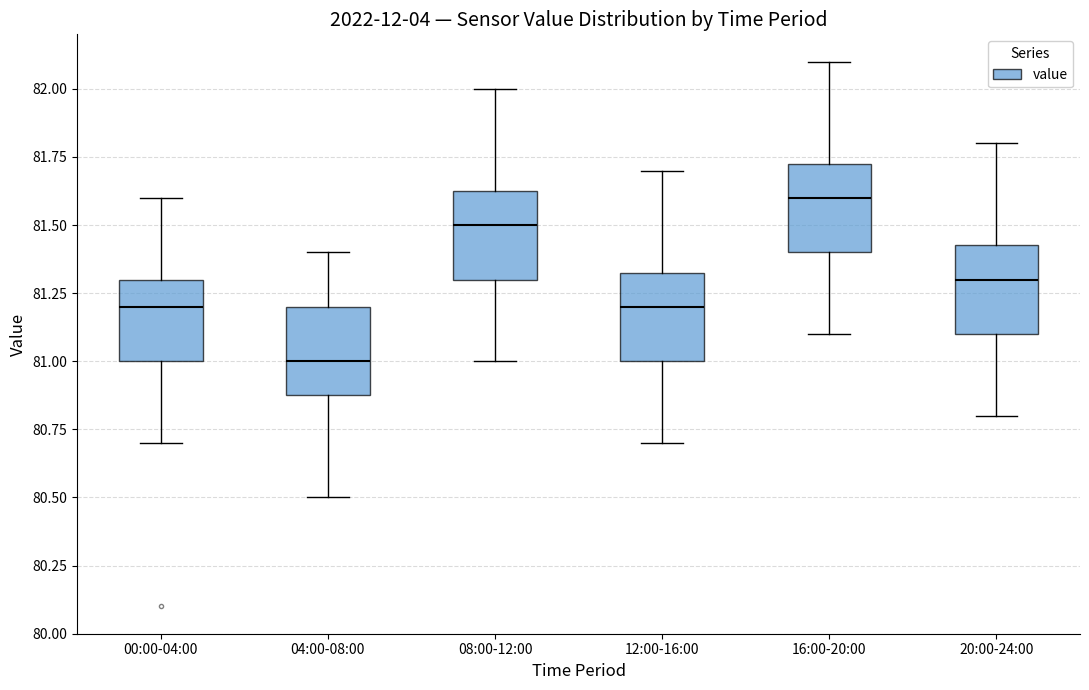

Reading left to right, read every box against the y-axis: the position of its median line, the range the box covers, and the ends of its whiskers. The values are not printed on the chart, so give them approximately, as read against the axis.

00:00-04:00: median 81.20, box 81.00 to 81.30, whiskers 80.70 to 81.60
04:00-08:00: median 81.00, box 80.90 to 81.20, whiskers 80.50 to 81.40
08:00-12:00: median 81.50, box 81.30 to 81.65, whiskers 81.00 to 82.00
12:00-16:00: median 81.20, box 81.00 to 81.35, whiskers 80.70 to 81.70
16:00-20:00: median 81.60, box 81.40 to 81.75, whiskers 81.10 to 82.10
20:00-24:00: median 81.30, box 81.10 to 81.45, whiskers 80.80 to 81.80